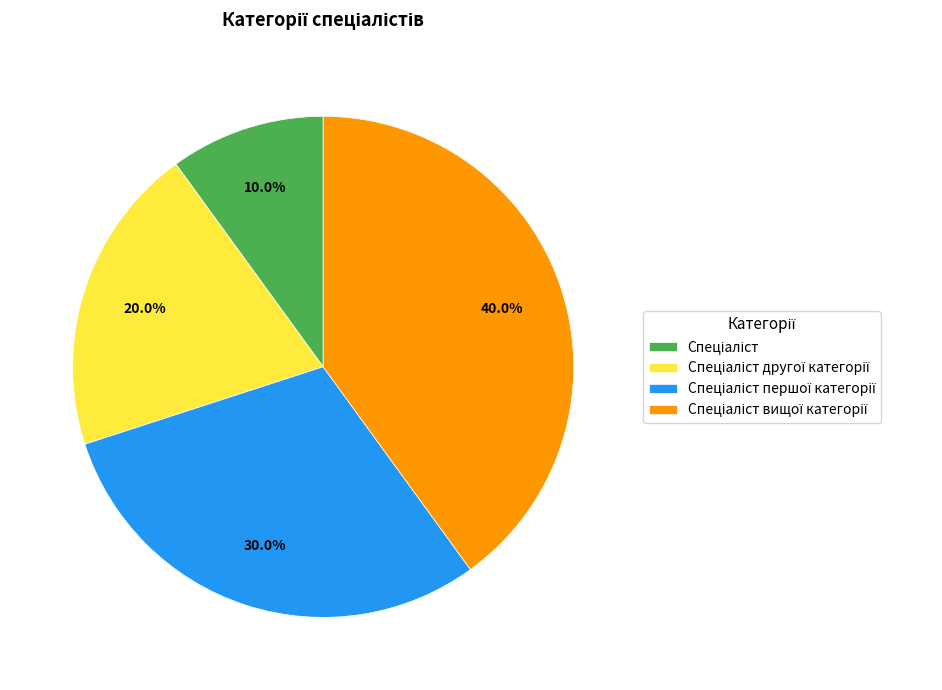

Does any single category account for the majority?

No